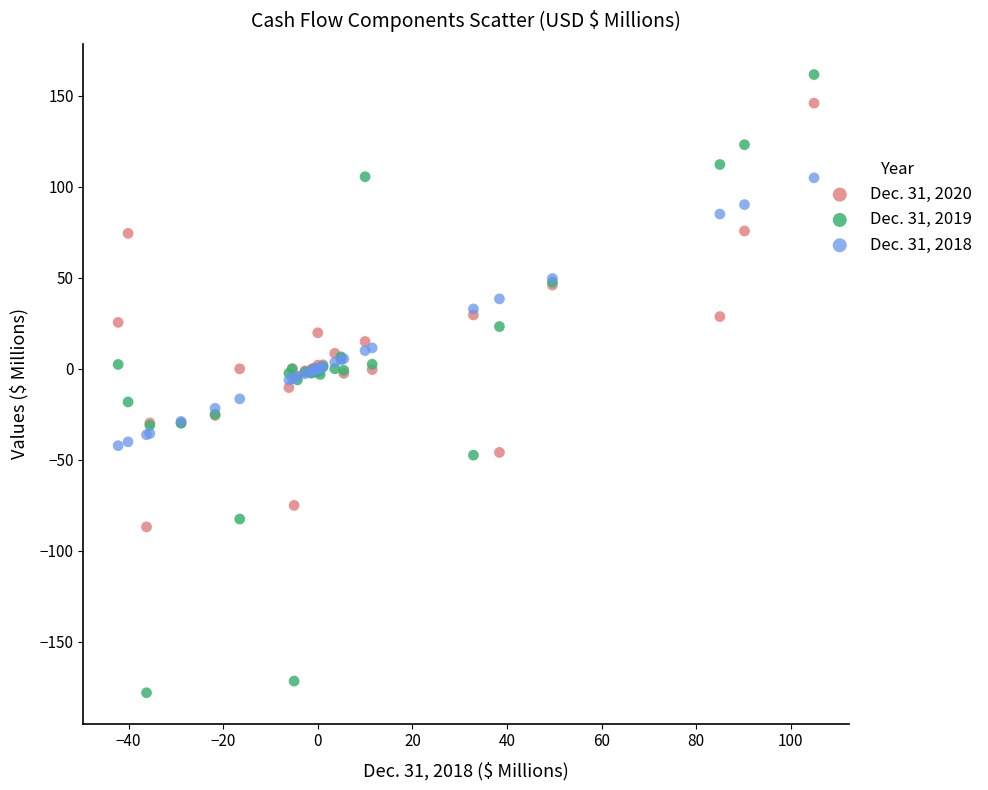

What is the X range (max minus min) for the scatter plot?

147.1